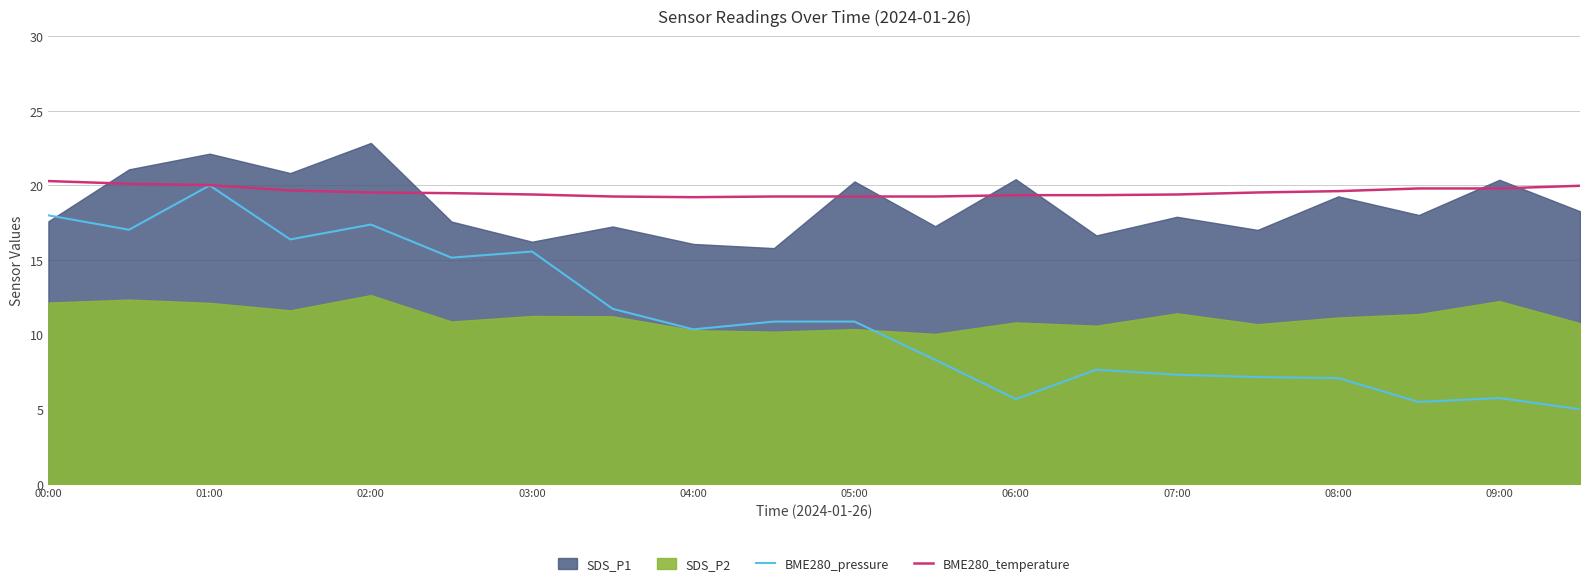

What is the lowest value of the BME280_pressure series?

5.0